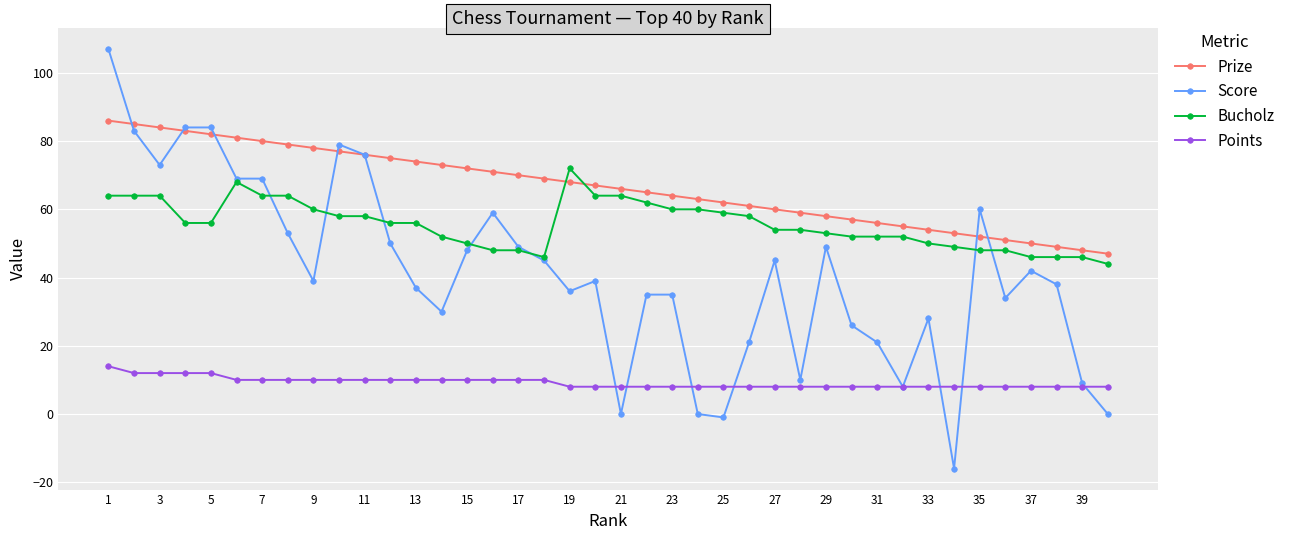

Which series has the widest spread of values?

Score